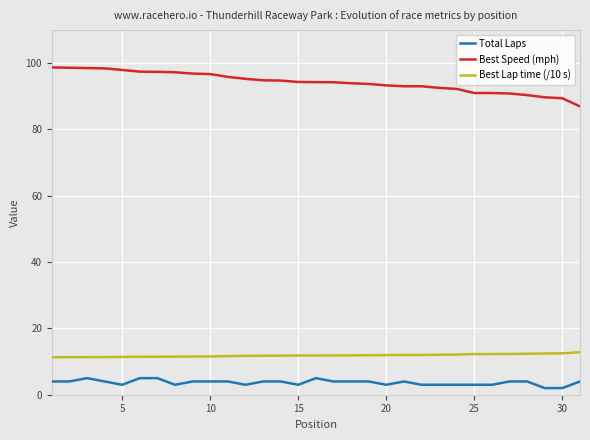

What is the difference between the maximum and minimum values in the Best Speed (mph) series?

11.8